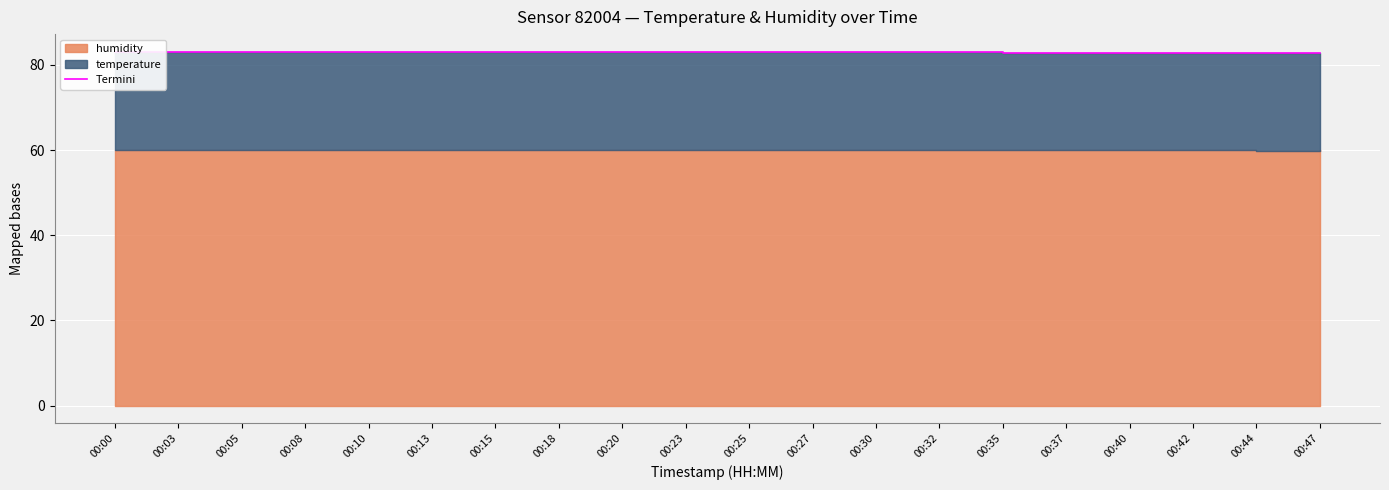

Reading right to left, transcribe all the data shown in this chart.

00:47=82.9	00:44=82.8	00:42=82.9	00:40=82.9	00:37=82.9	00:35=82.9	00:32=83.0	00:30=83.0	00:27=83.0	00:25=83.0	00:23=83.0	00:20=83.0	00:18=83.0	00:15=83.1	00:13=83.1	00:10=83.1	00:08=83.1	00:05=83.1	00:03=83.1	00:00=83.1